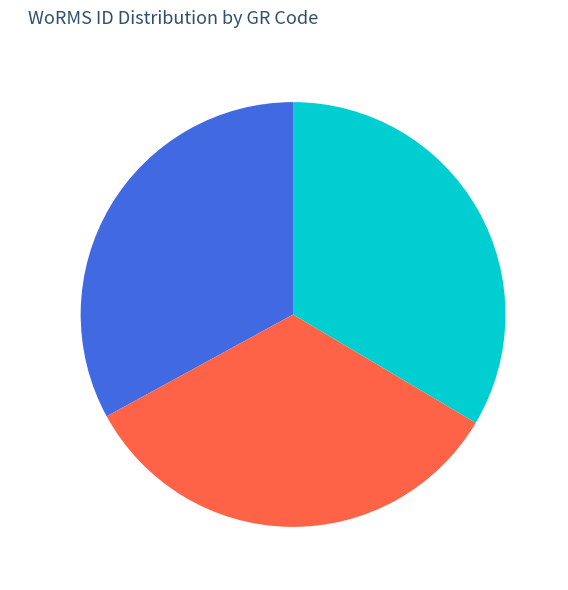

Approximately how many times larger is the value at RCC4094 compared to RCC10630?

1.0